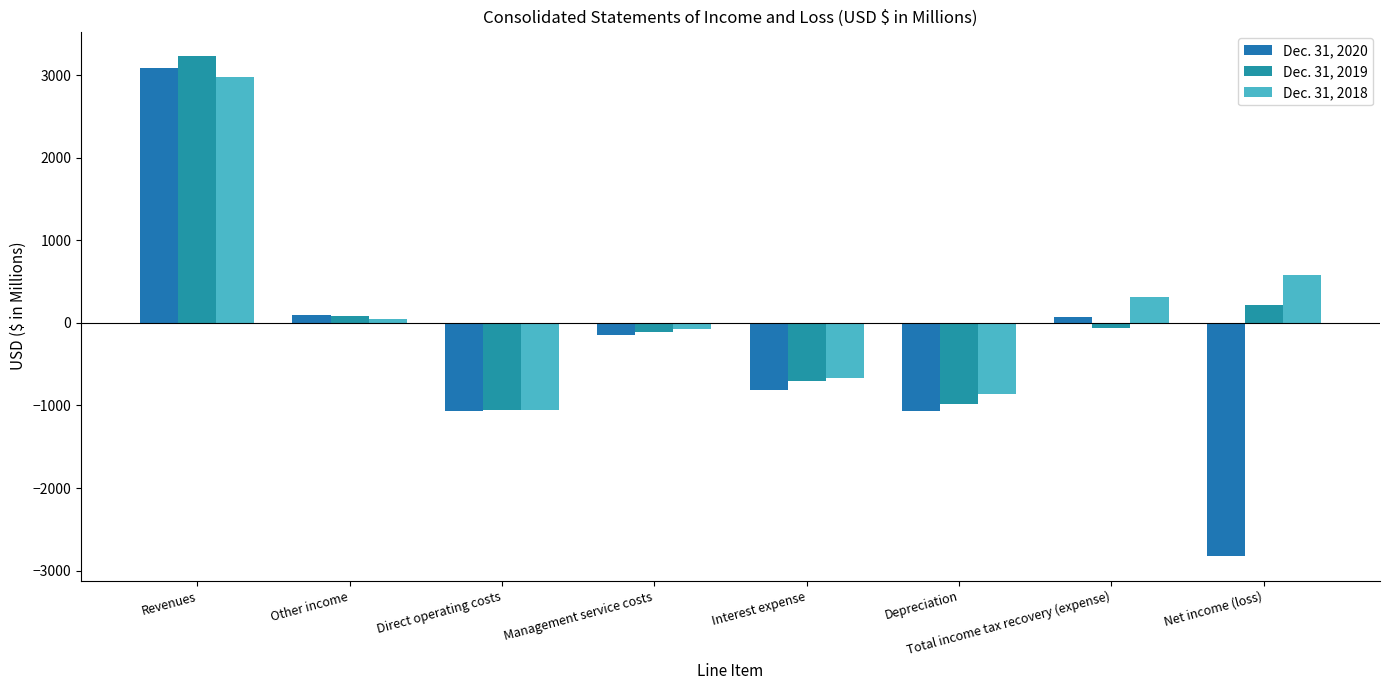

How many values in the Dec. 31, 2018 series are below 41?

4